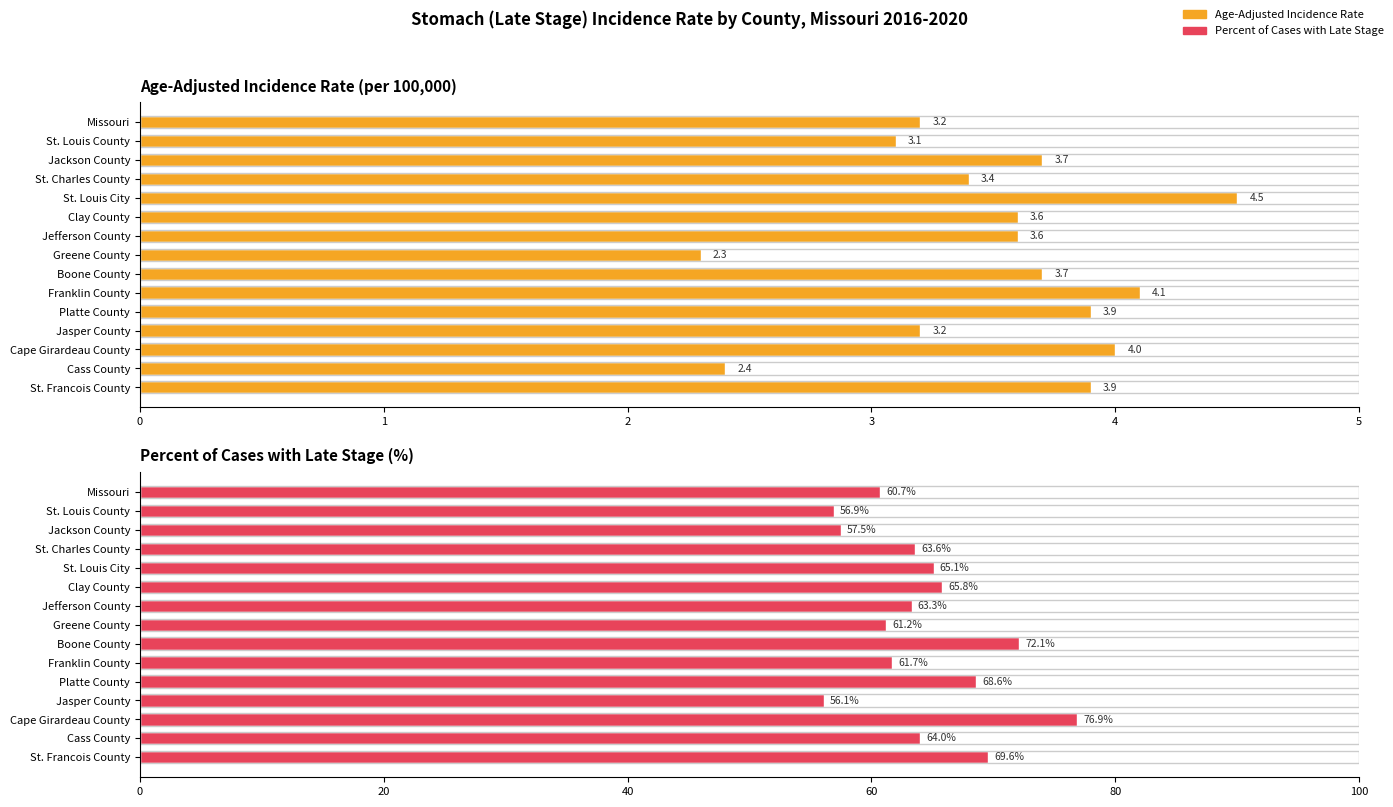

What is the sum of all Age-Adjusted Incidence Rate values?

52.6